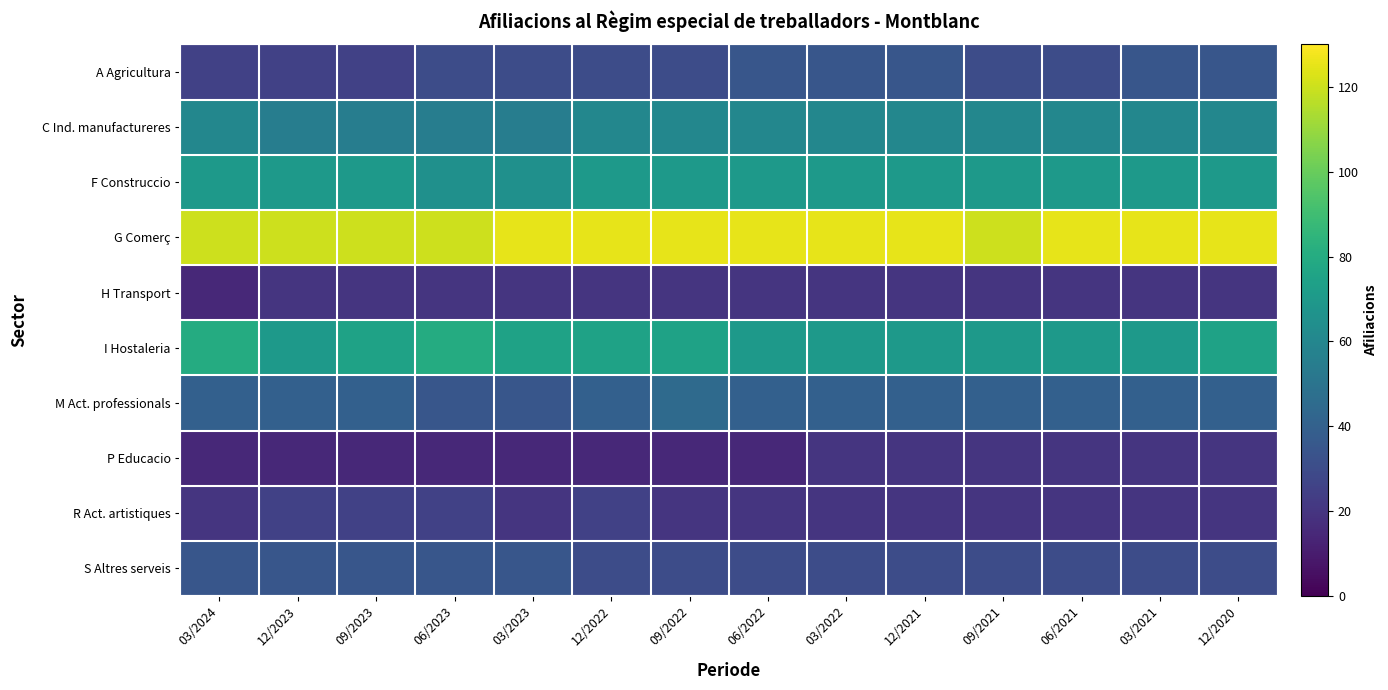

Which series has the largest total across all categories?

G Comerç